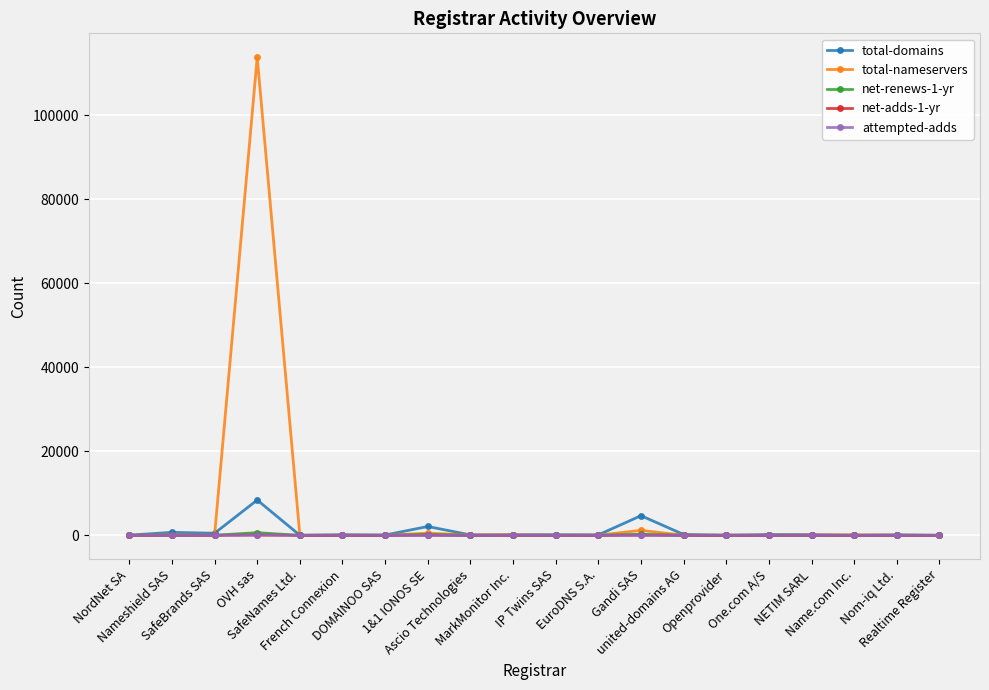

What is the sum of all total-domains values?

17878